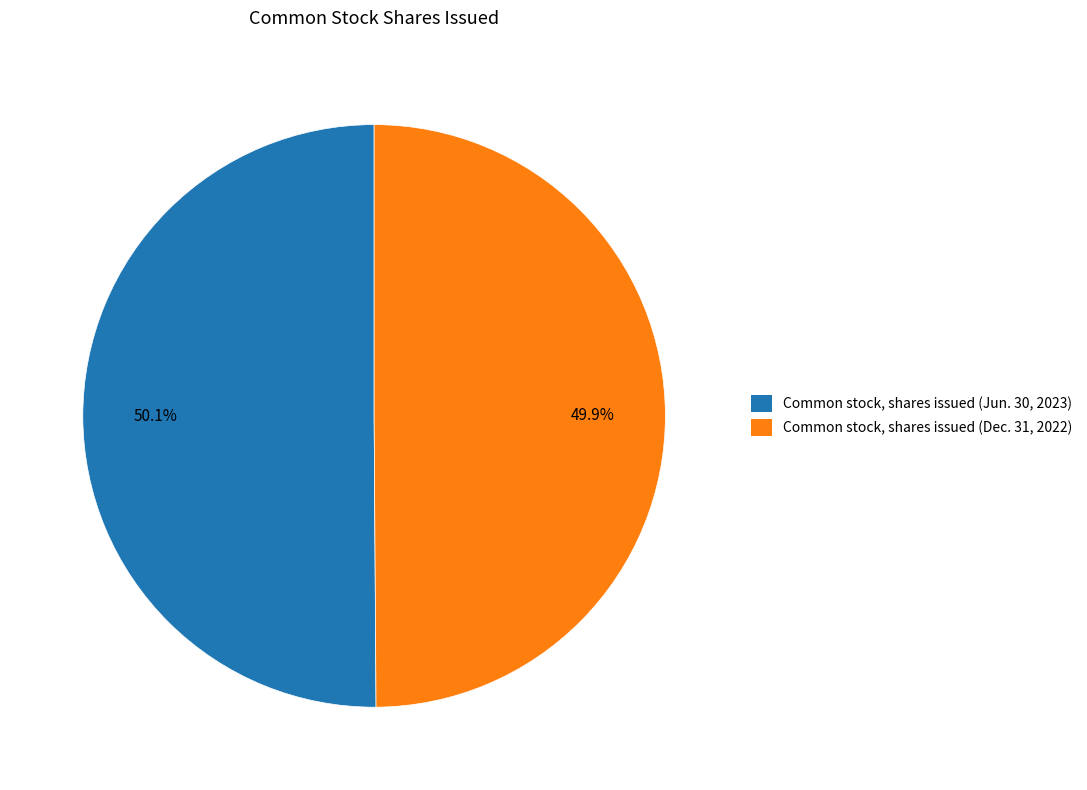

What percentage is the Common stock, shares issued (Dec. 31, 2022) slice, to the nearest percent?

50%